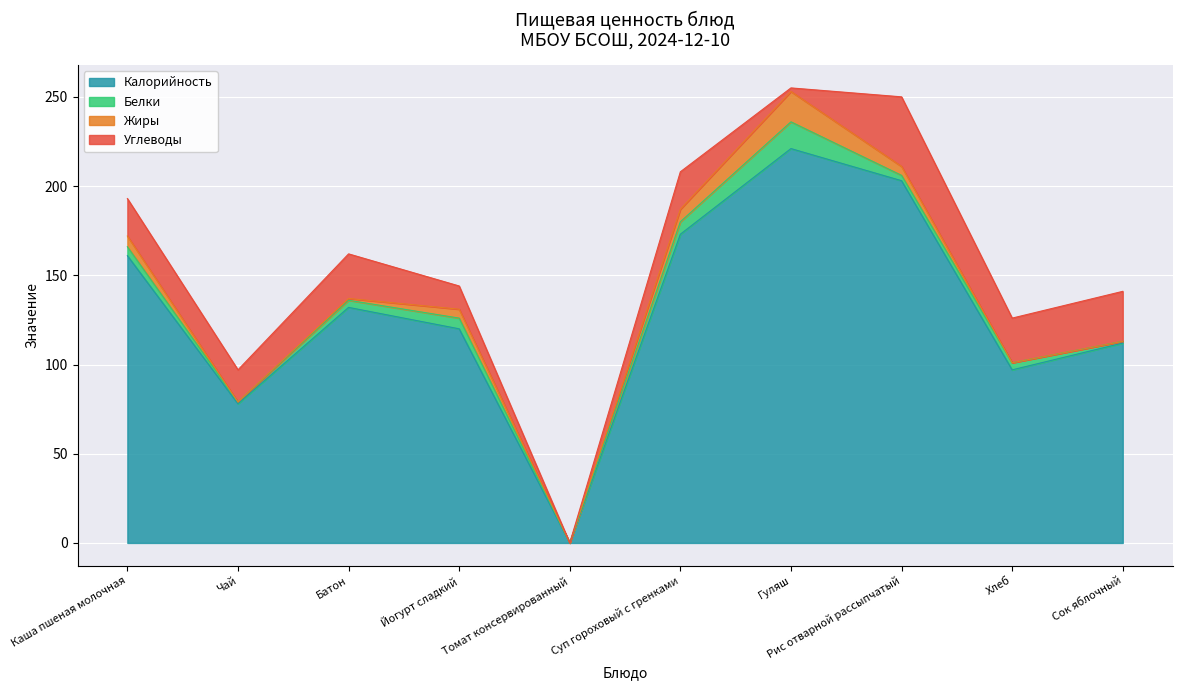

Reading left to right, list all the values displayed in this chart.

Калорийность: 161	78	132	120	0	173	221	203	97	112
Белки: 5	1	4	6	0	7	15	3	4	1
Жиры: 6	0	1	5	0	7	17	5	0	0
Углеводы: 21	18	25	13	0	21	2	39	25	28